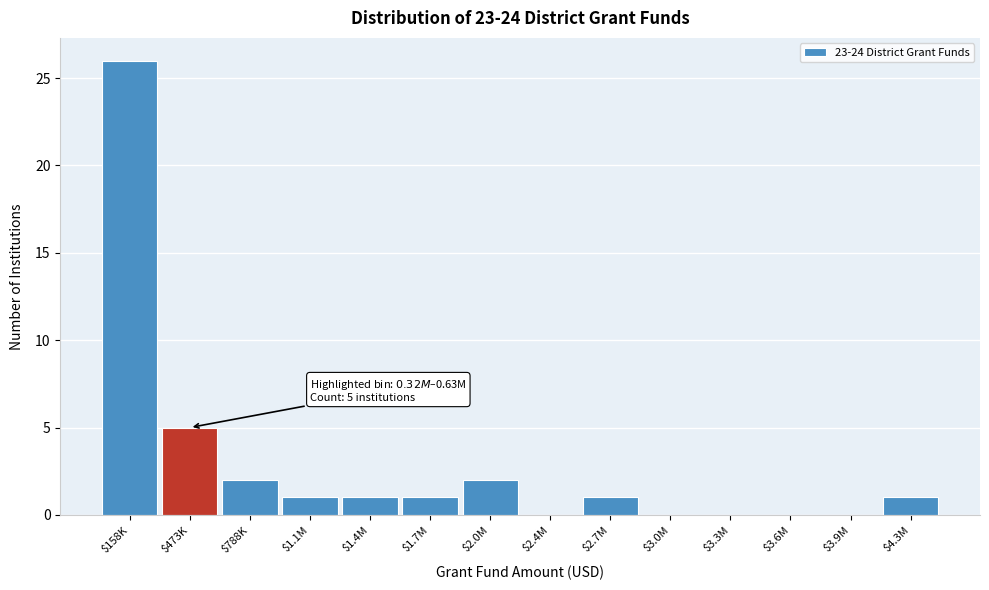

What is the sum of all values?

40